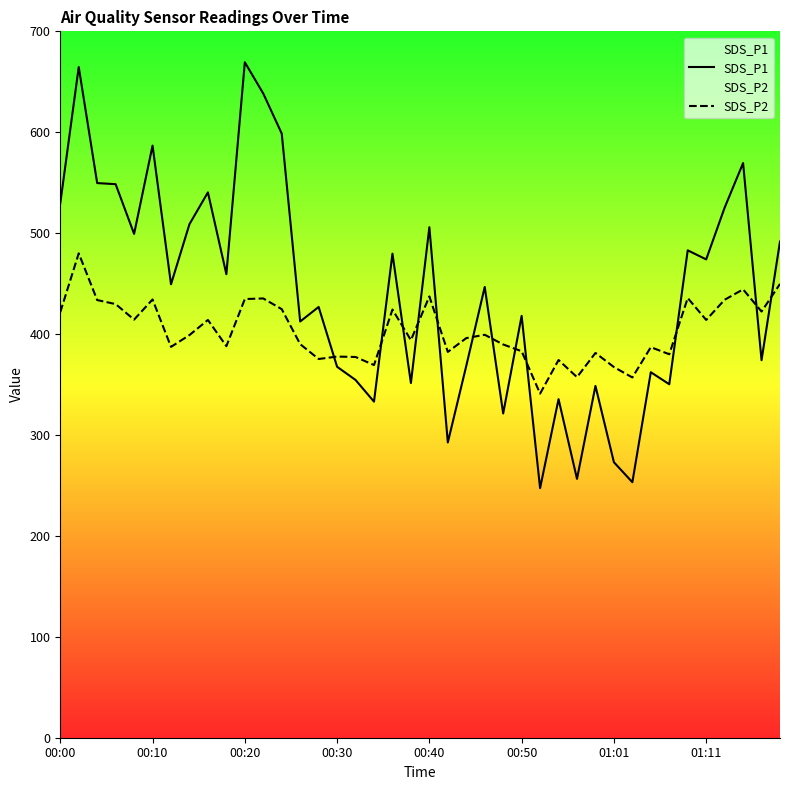

What is the total value across all series at 16?

731.8